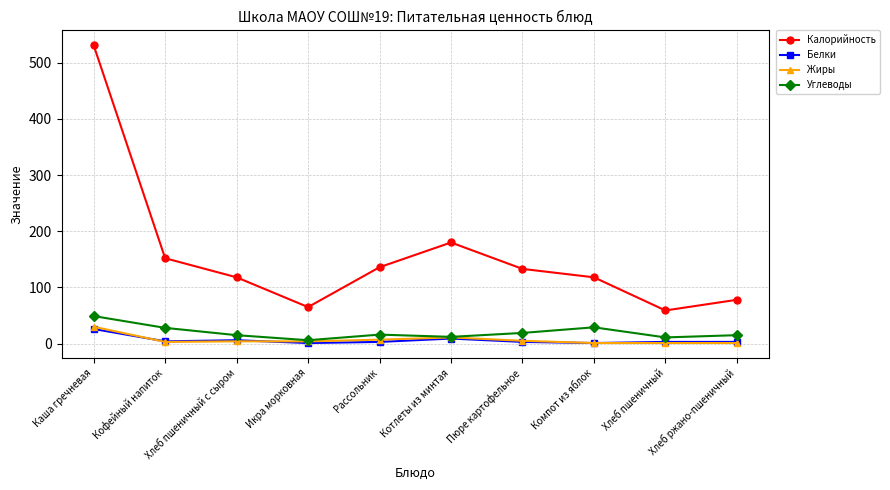

What position from the left is Котлеты из минтая?

6